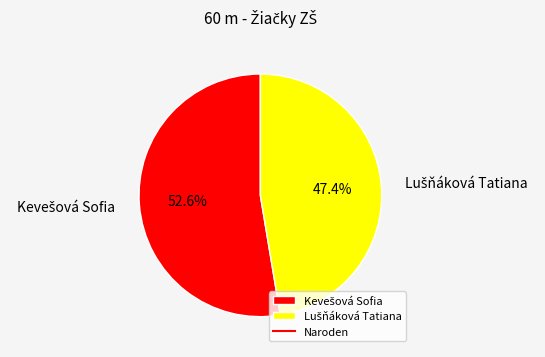

Is there any slice that represents more than half of the pie?

Yes